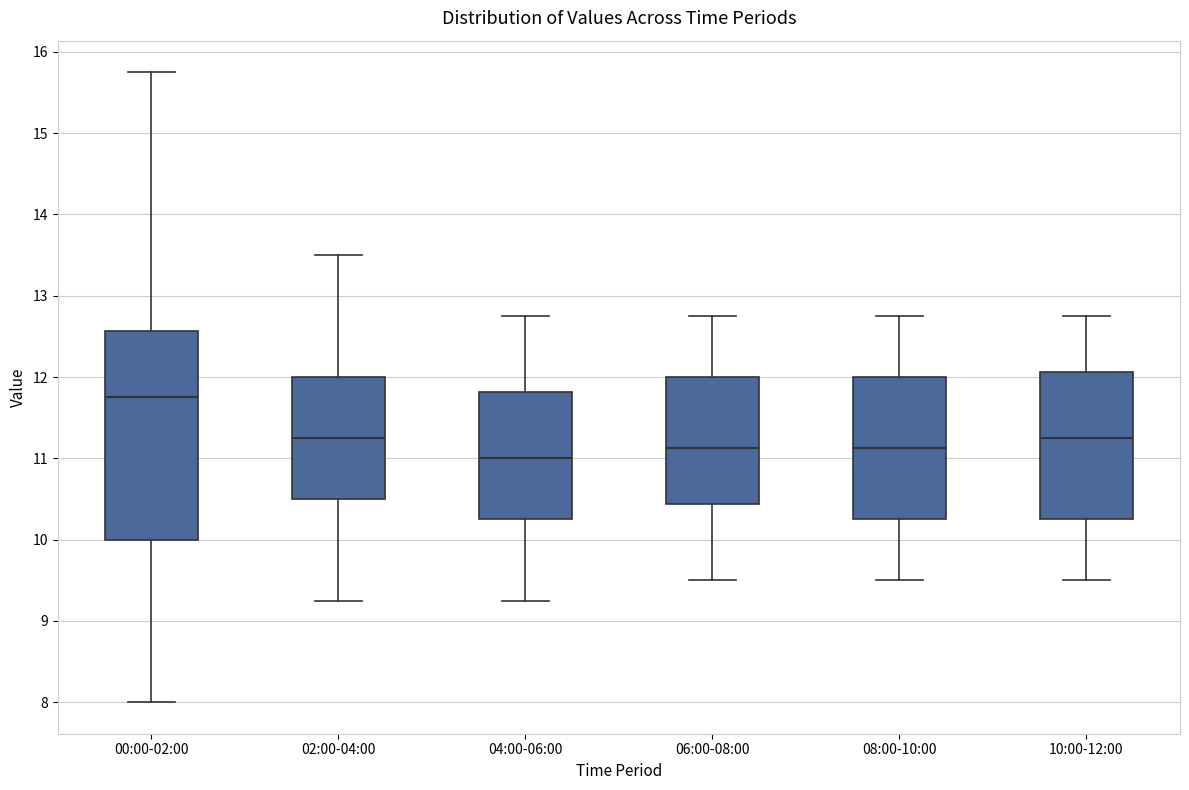

Reading left to right, read every box against the y-axis: the position of its median line, the range the box covers, and the ends of its whiskers. The values are not printed on the chart, so give them approximately, as read against the axis.

00:00-02:00: median 11.8, box 10.0 to 12.6, whiskers 8.0 to 15.8
02:00-04:00: median 11.3, box 10.5 to 12.0, whiskers 9.3 to 13.5
04:00-06:00: median 11.0, box 10.3 to 11.8, whiskers 9.3 to 12.8
06:00-08:00: median 11.1, box 10.4 to 12.0, whiskers 9.5 to 12.8
08:00-10:00: median 11.1, box 10.3 to 12.0, whiskers 9.5 to 12.8
10:00-12:00: median 11.3, box 10.3 to 12.1, whiskers 9.5 to 12.8